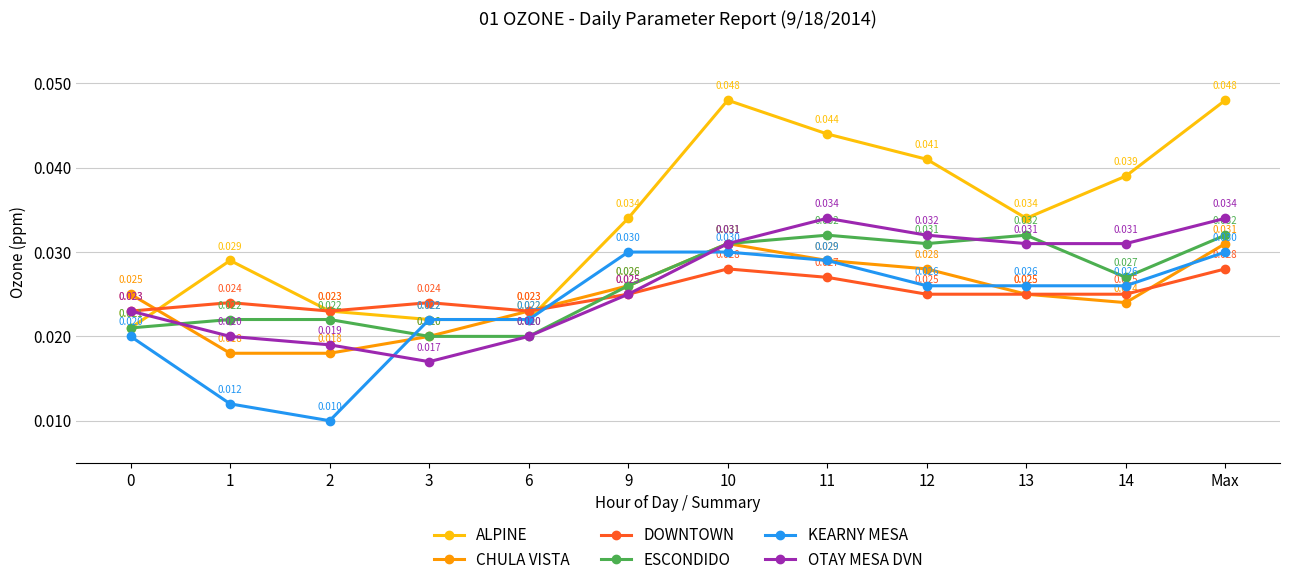

Which series changed the most between 3 and 9?

ALPINE